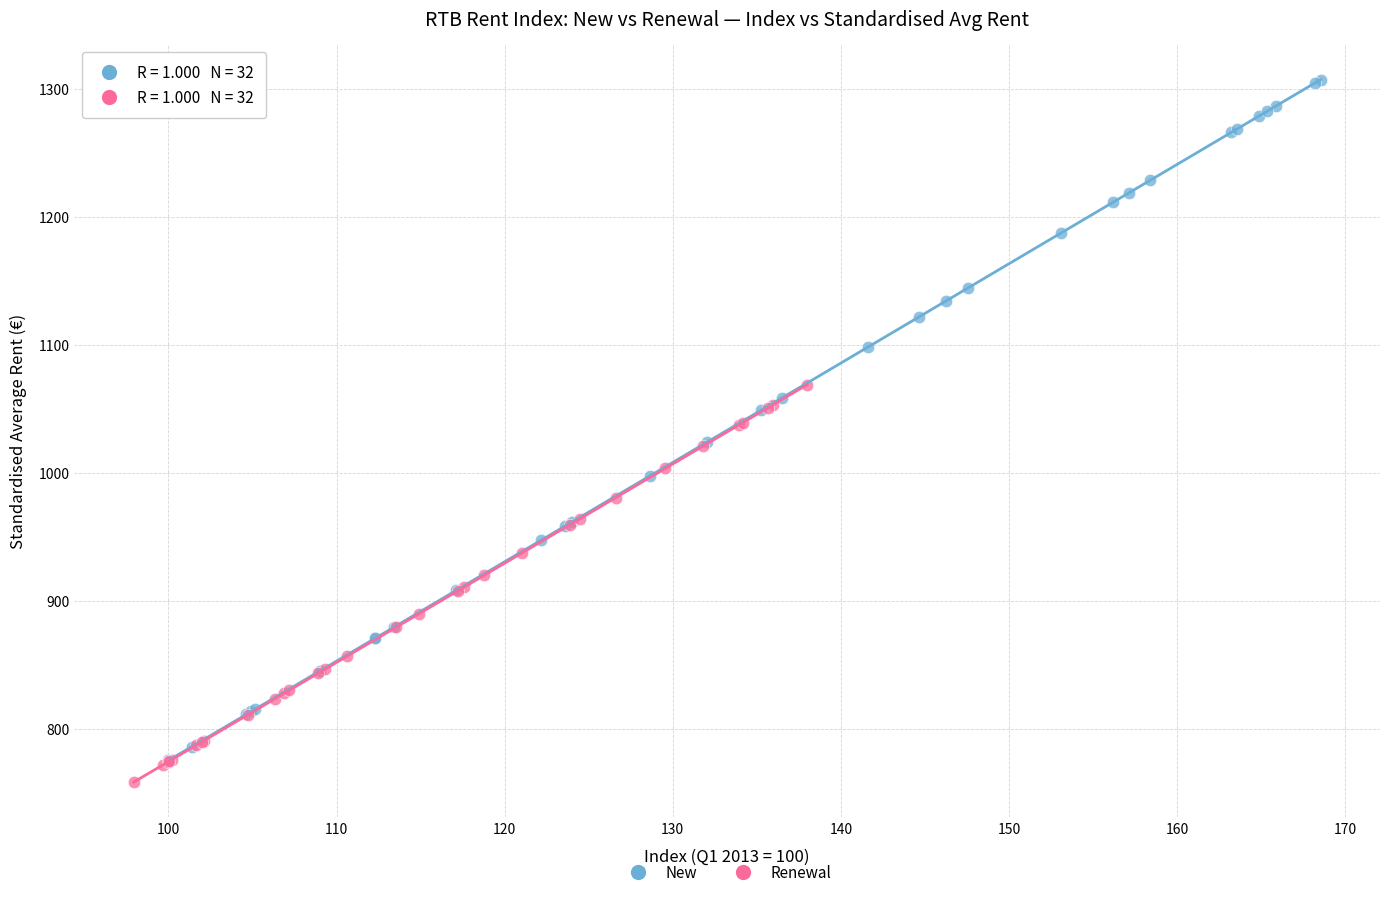

Which series contains the lowest Y value?

Renewal